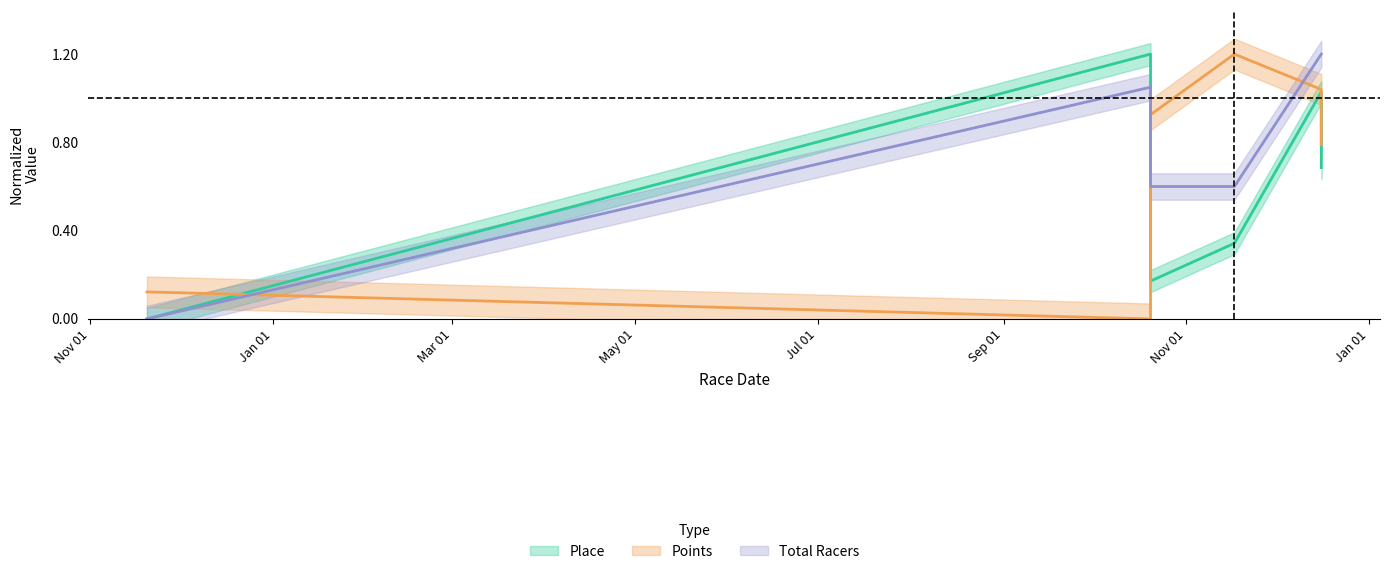

How many lines are shown in the chart?

3